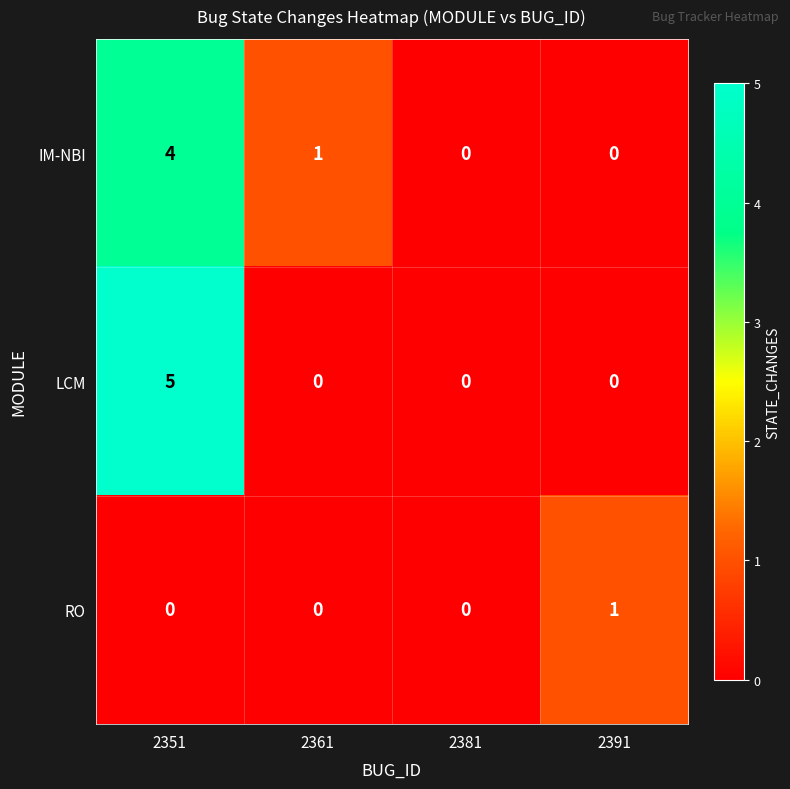

What is the maximum value shown in the chart?

5